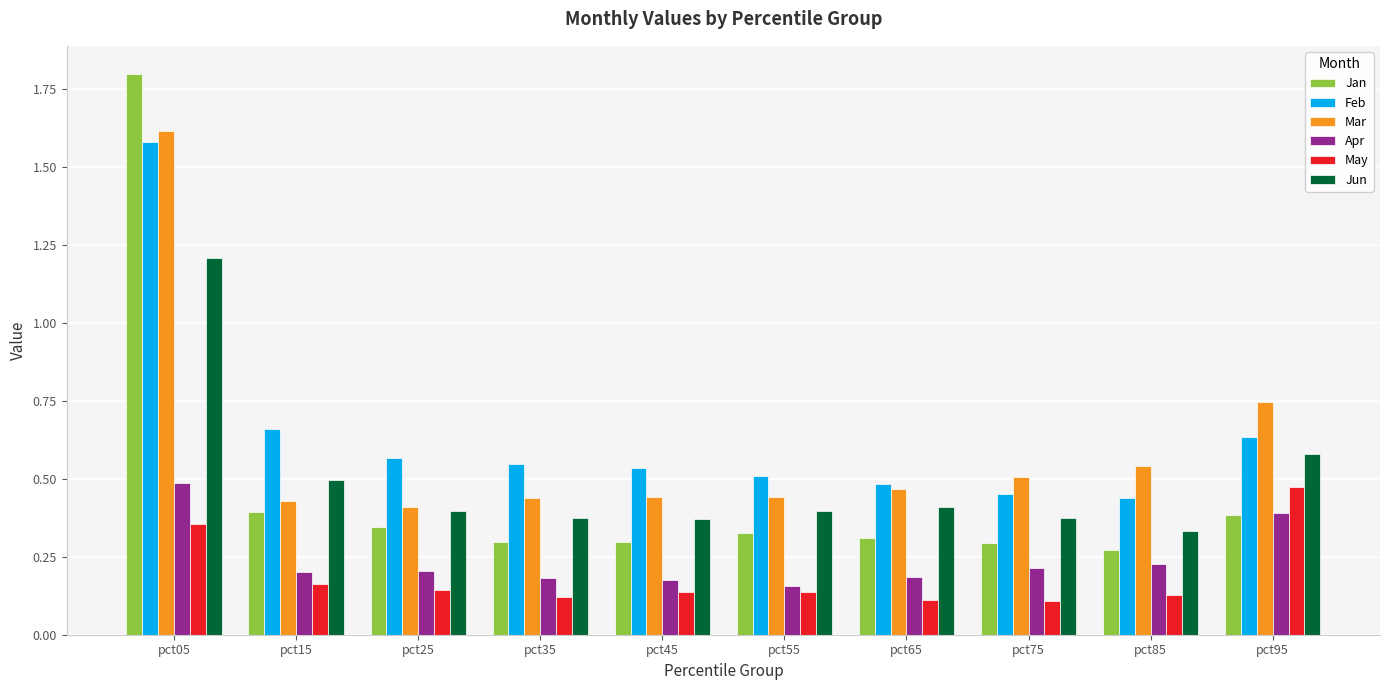

Is it true that Jun equals 0.5 at pct15?

True